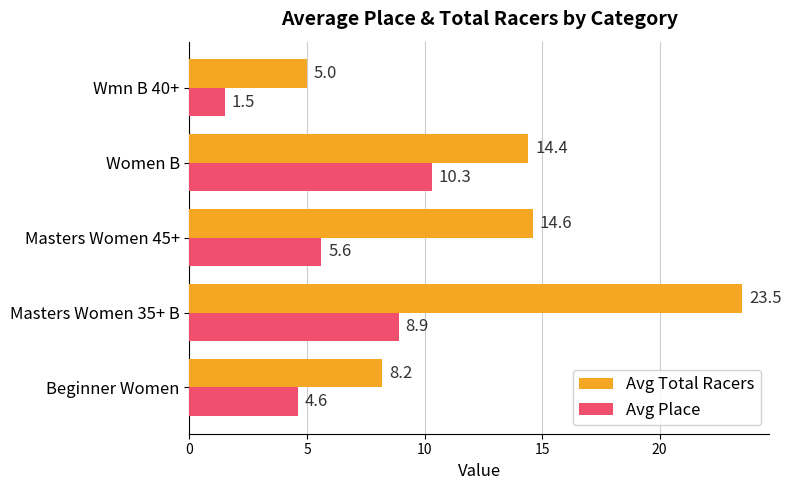

What are all the series names shown in the legend?

Avg Total Racers, Avg Place